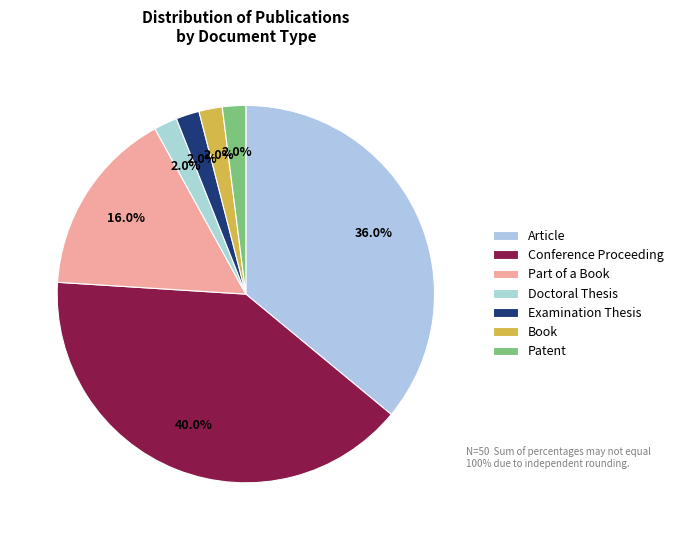

Count the number of slices in the pie.

7